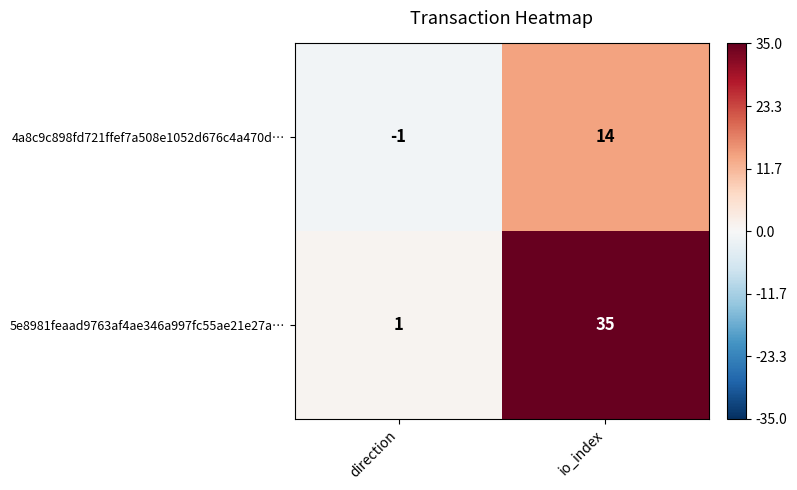

Reading left to right, what are all the values shown in this chart?

4a8c9c898fd721ffef7a508e1052d676c4a470d…: direction=-1	io_index=14
5e8981feaad9763af4ae346a997fc55ae21e27a…: direction=1	io_index=35